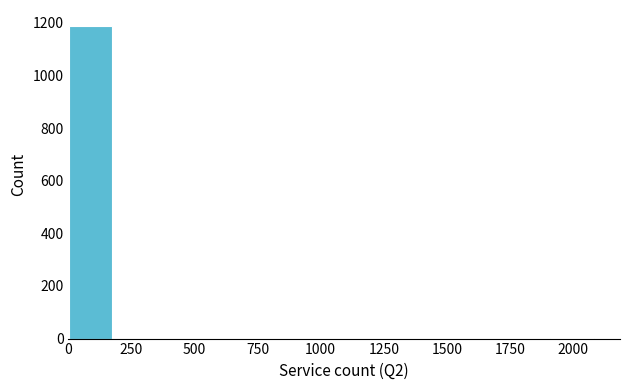

Read against the x-axis, roughly where is the centre of the tallest bar?

100